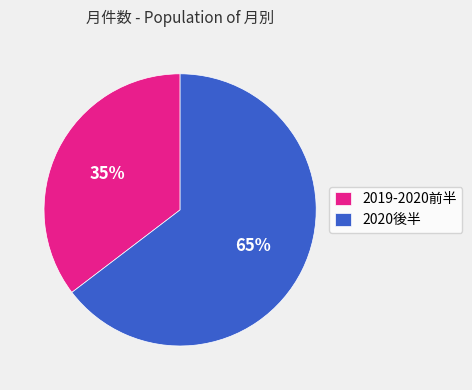

To the nearest percent, what is the combined percentage of 2019-2020前半 and 2020後半?

100%